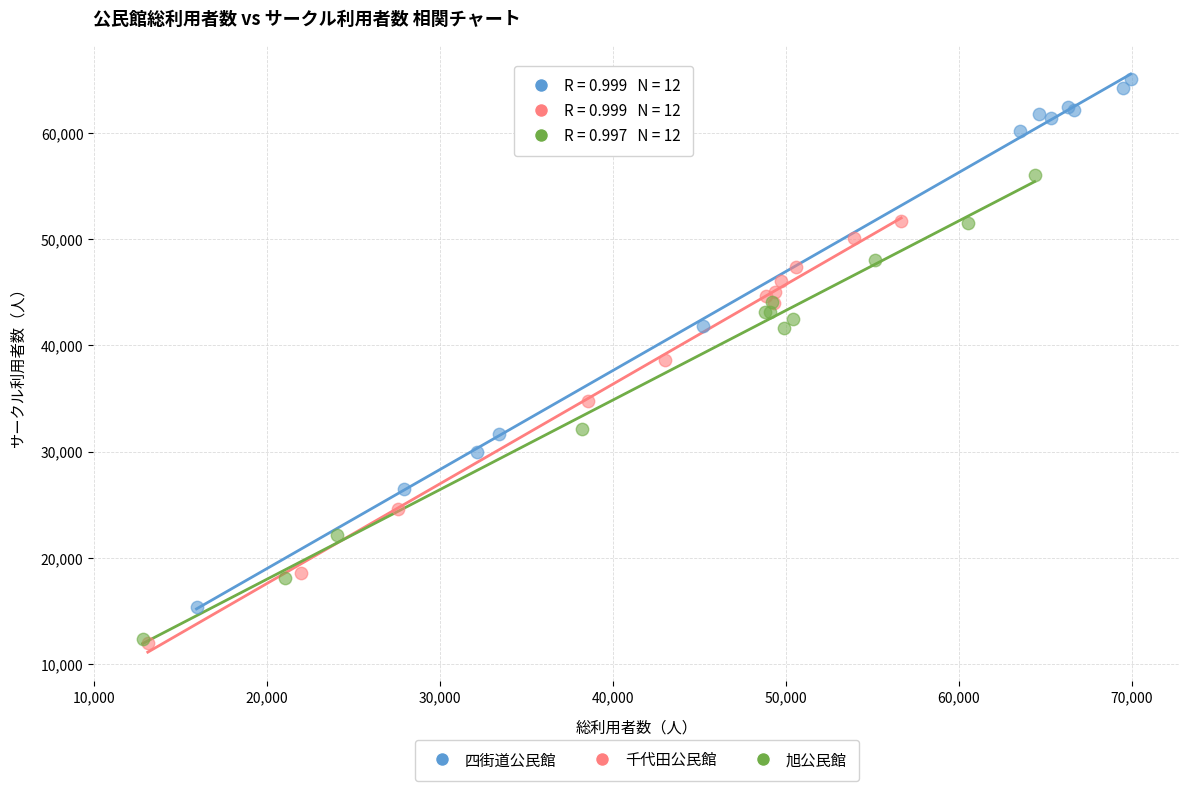

Which series has the largest Y range (max minus min)?

四街道公民館